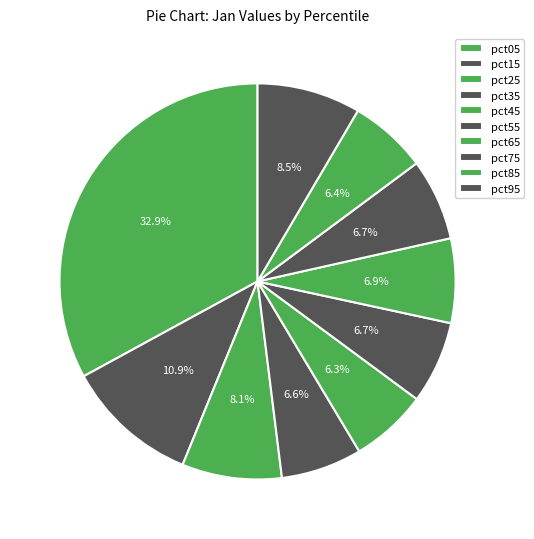

How much of the chart is everything except pct25?

91.9%